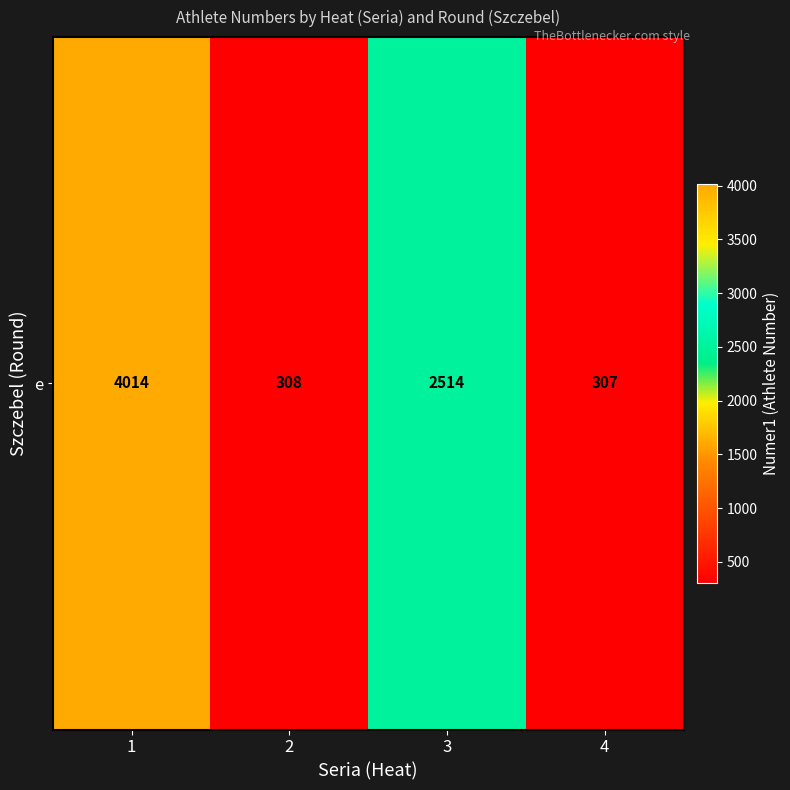

How many values are below 2514?

2